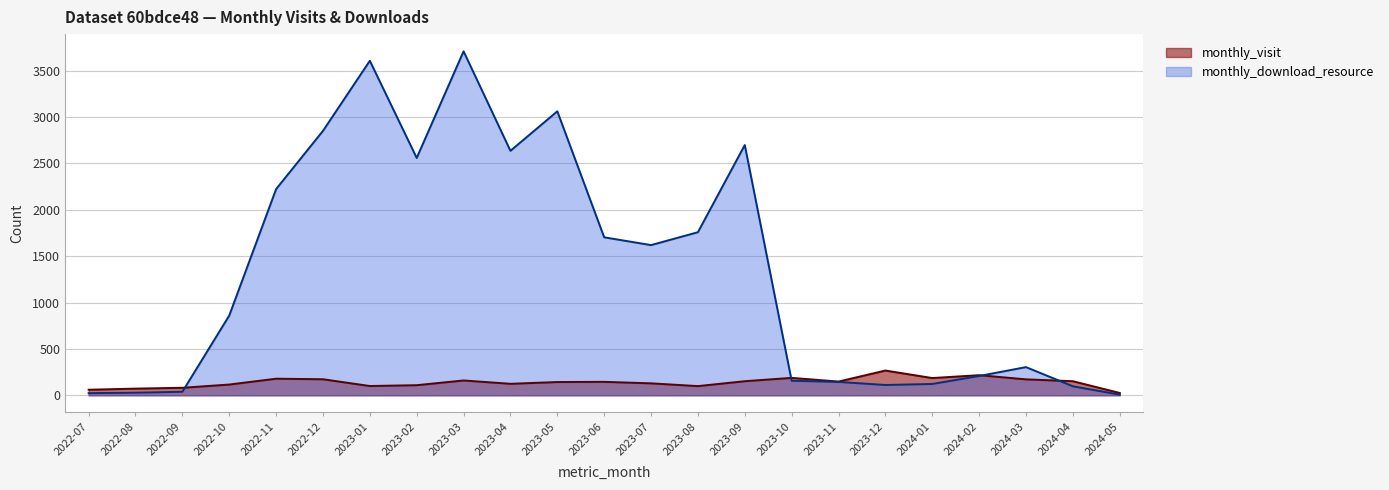

What are all the series names shown in the legend?

monthly_visit, monthly_download_resource